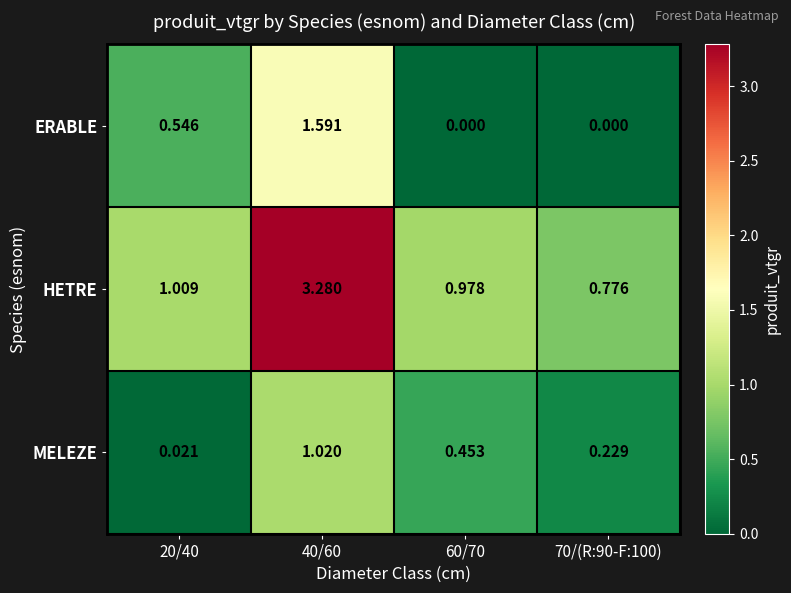

List the series in order of their peak value, lowest first.

MELEZE, ERABLE, HETRE